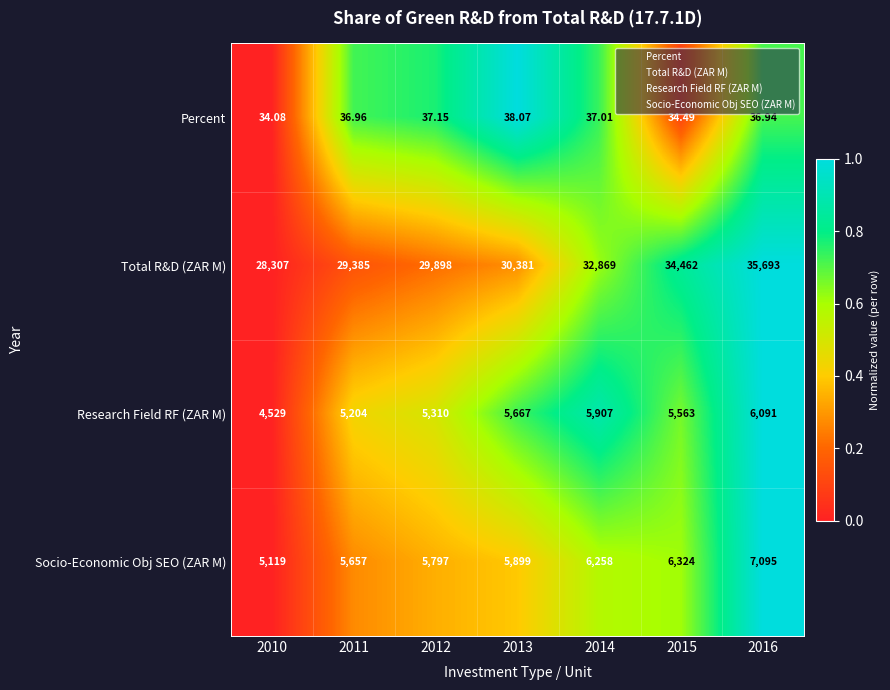

Rank the series at 2012 from lowest to highest value.

Percent, Research Field RF (ZAR M), Socio-Economic Obj SEO (ZAR M), Total R&D (ZAR M)